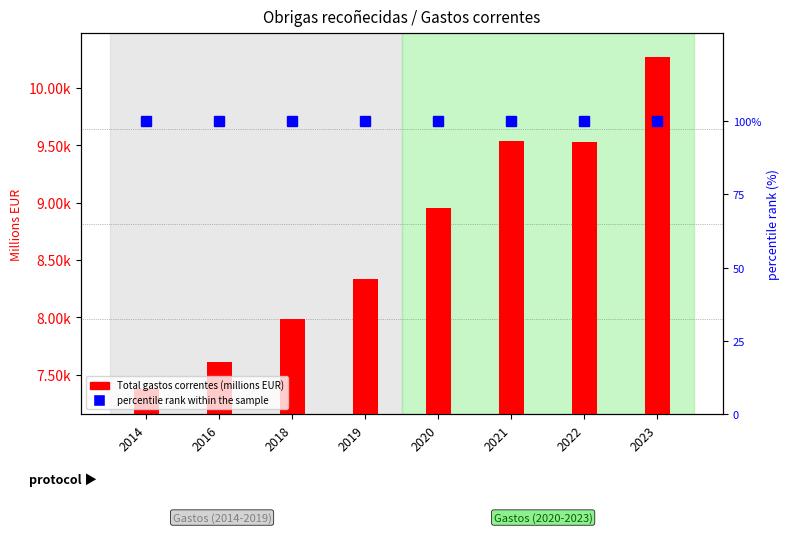

What is the approximate value of percentile rank within the sample at 2019?

100.0